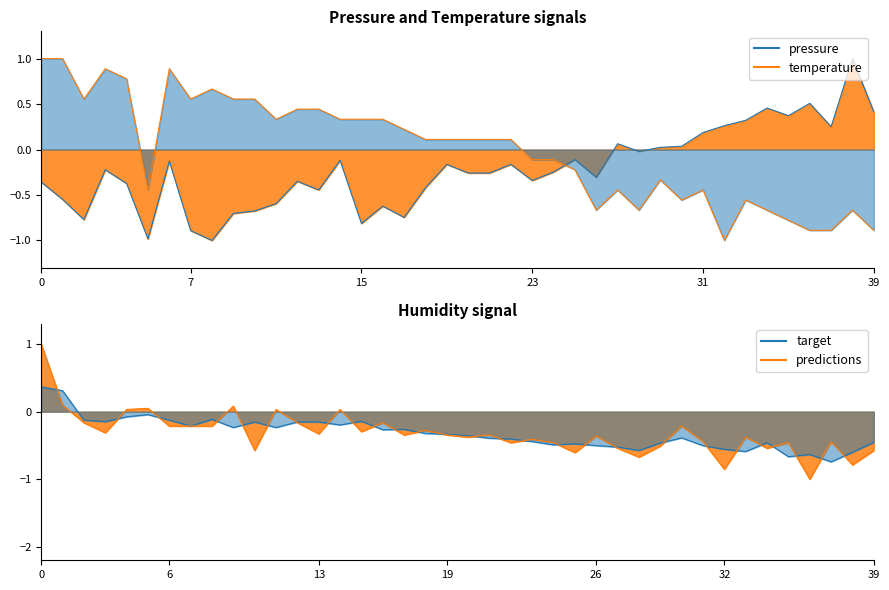

How many distinct data groups are displayed?

4